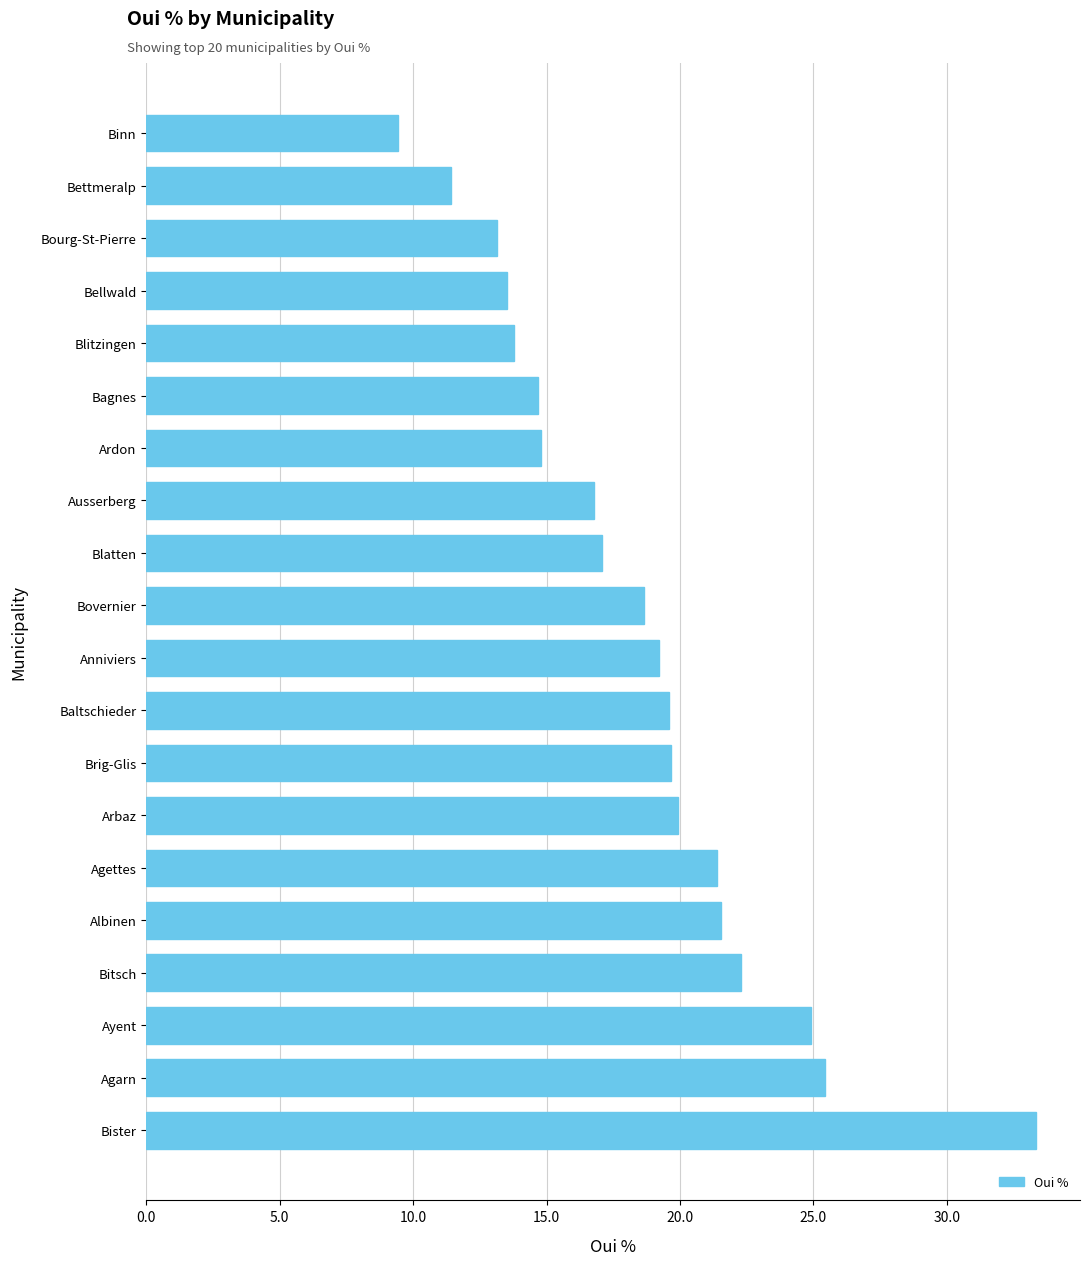

How many data points are less than 19?

10